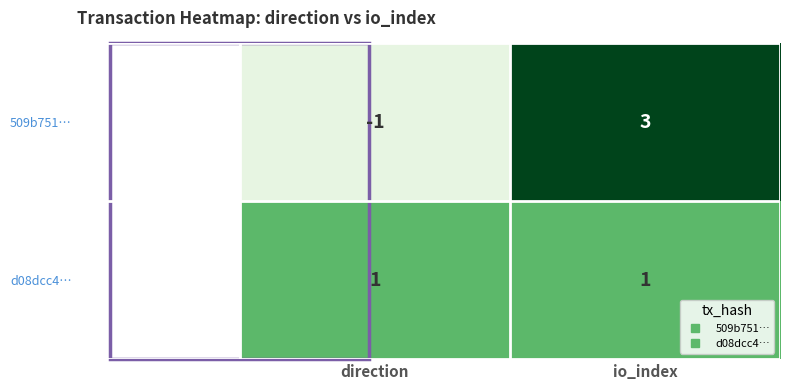

List the series in order of their peak value, lowest first.

d08dcc4…, 509b751…